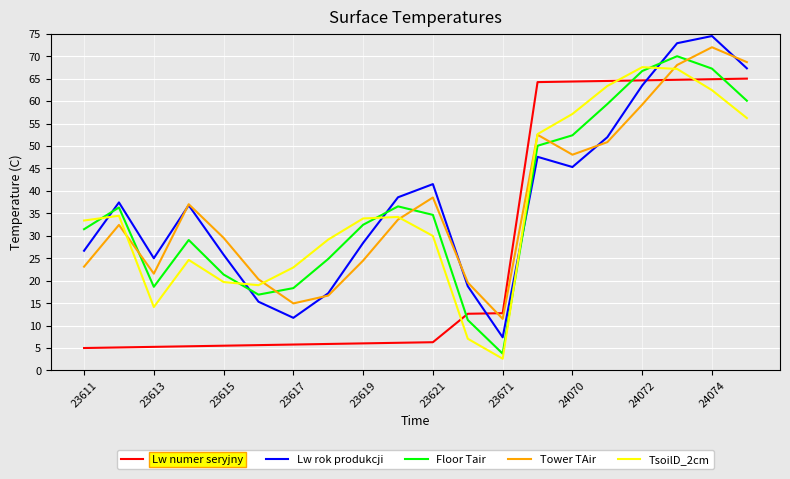

What is the difference between the maximum and minimum values in the Floor Tair series?

66.2